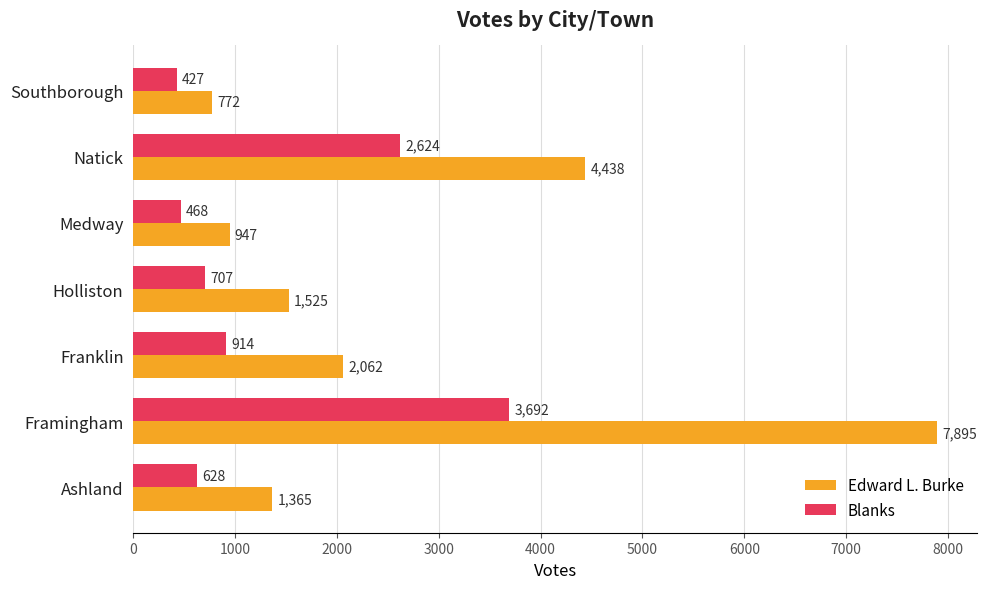

What is the average value of the Edward L. Burke series?

2715